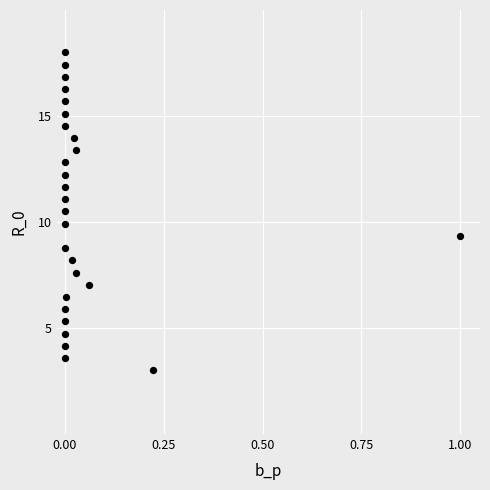

What is the range of Y values (max minus min)?

15.0